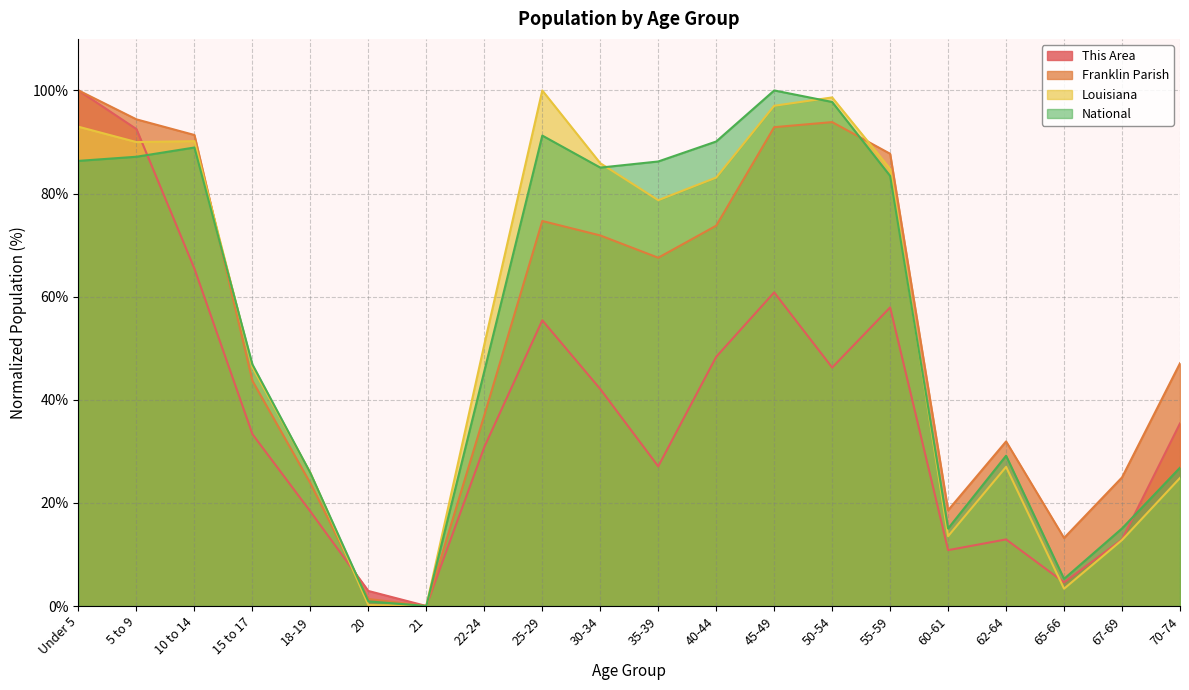

At which category is the sum across all series the highest?

Under 5